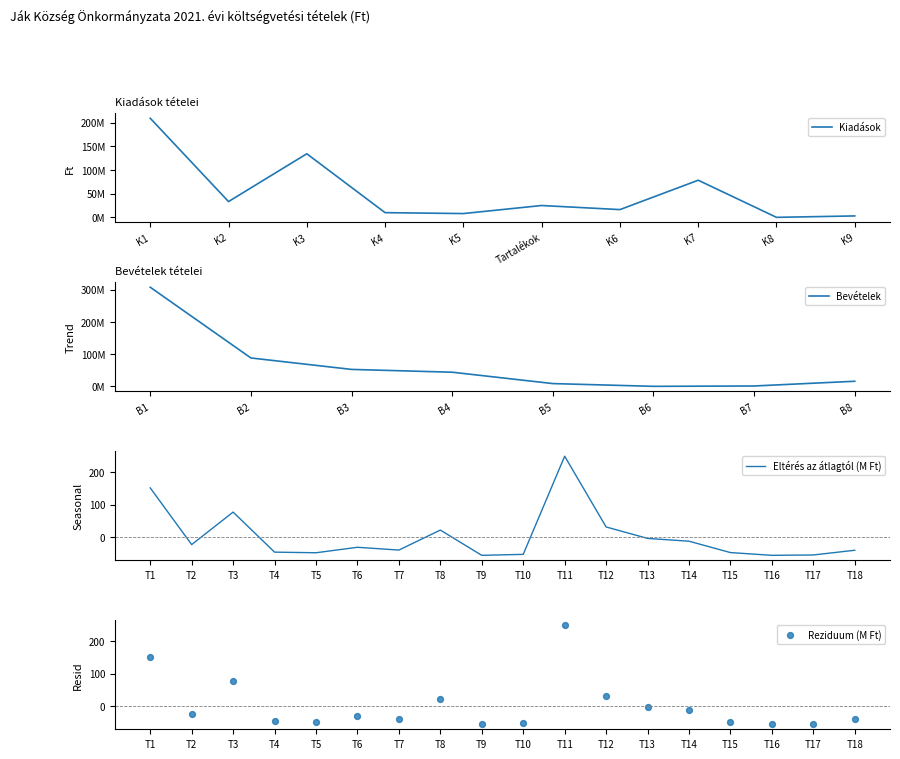

Is it true that Eltérés az átlagtól (M Ft) equals -5.0 at T13?

True